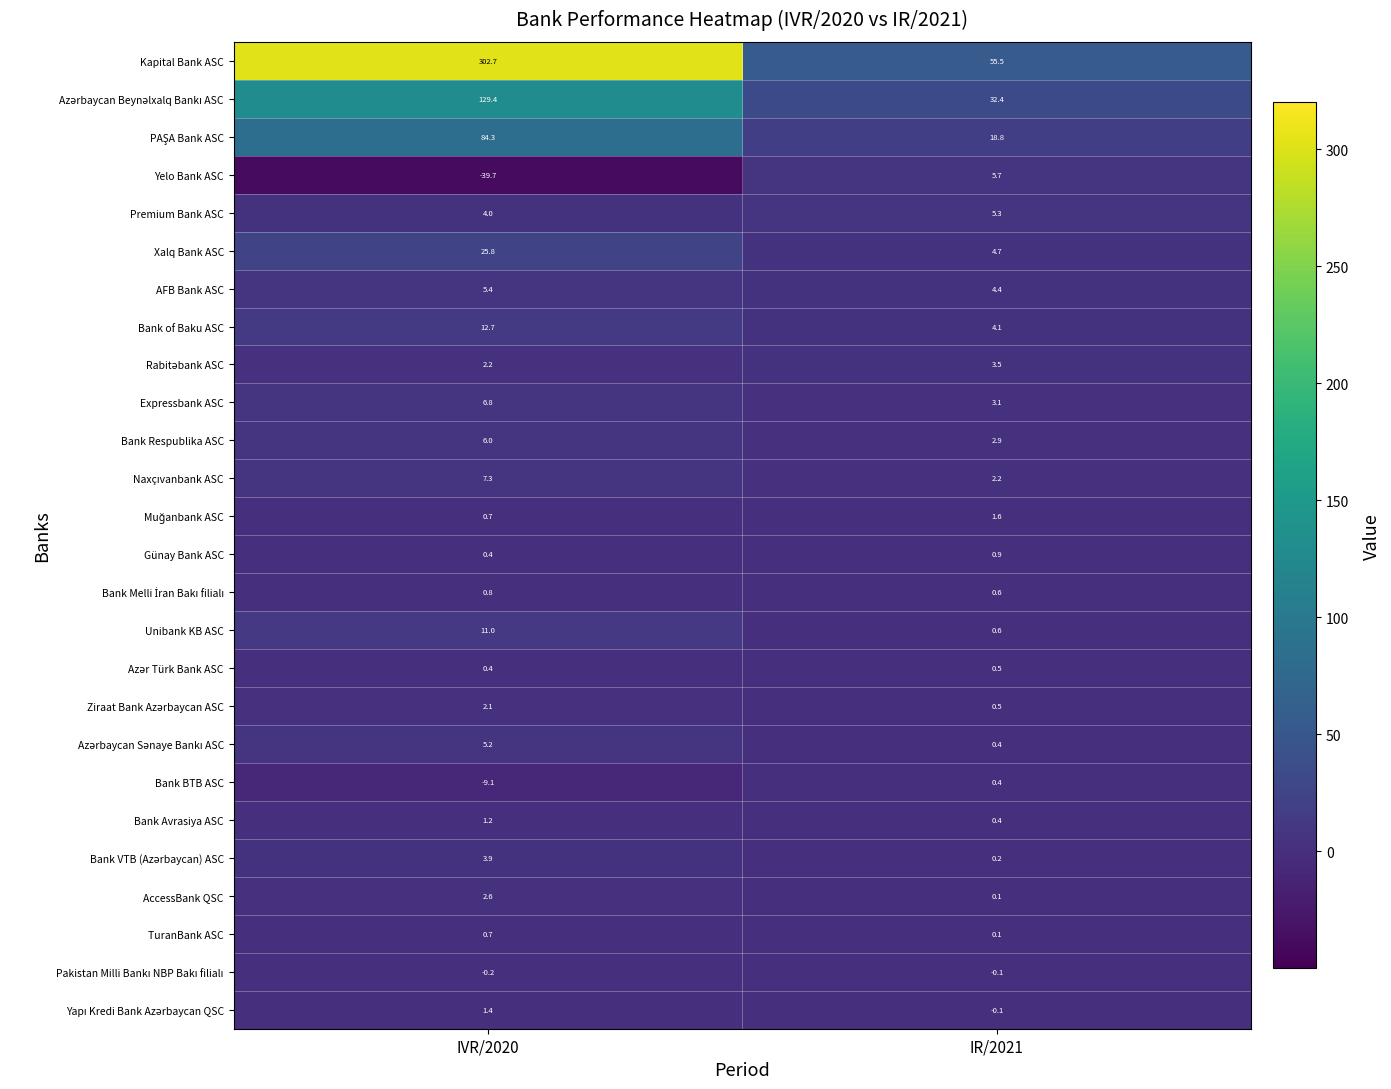

Rank the categories by Bank BTB ASC value from lowest to highest.

IVR/2020, IR/2021